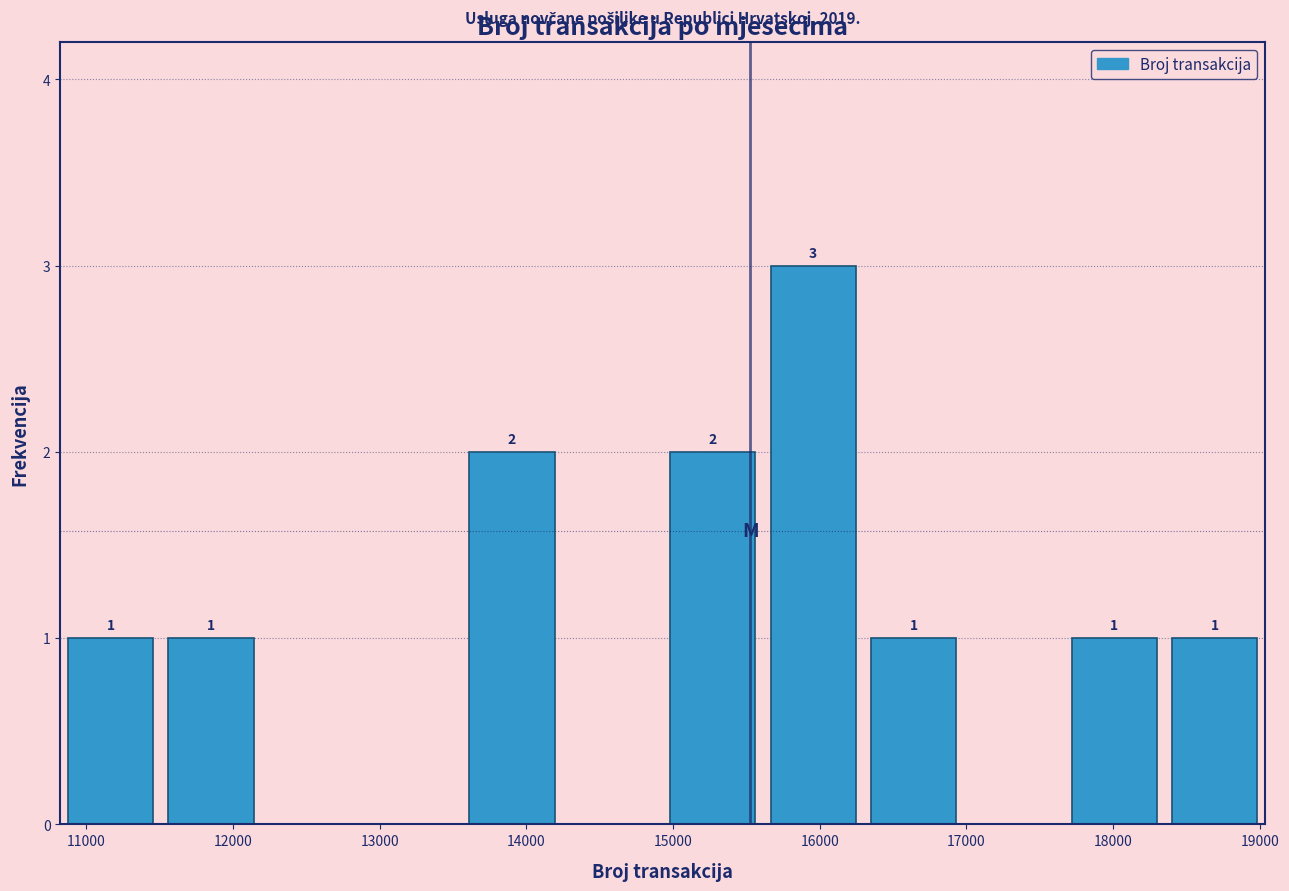

Over which range of the x-axis is the bar tallest?

15600 to 16300